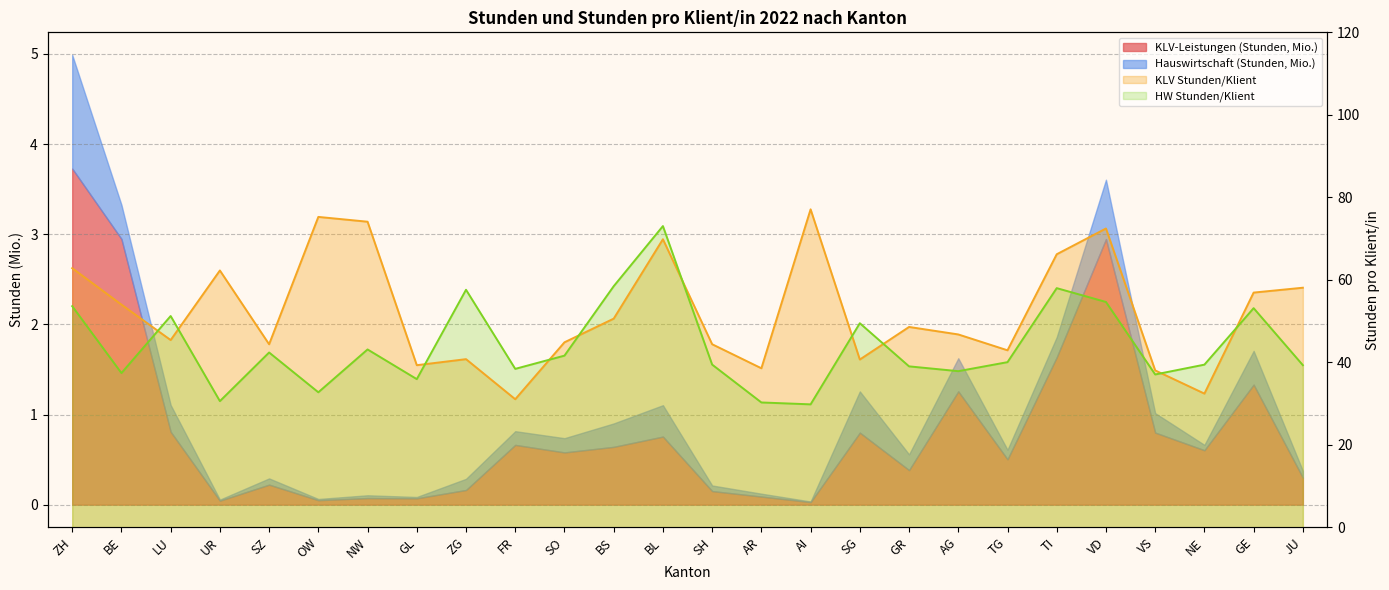

Is the value of HW Stunden/Klient at LU greater than the value of KLV Stunden/Klient at FR?

Yes